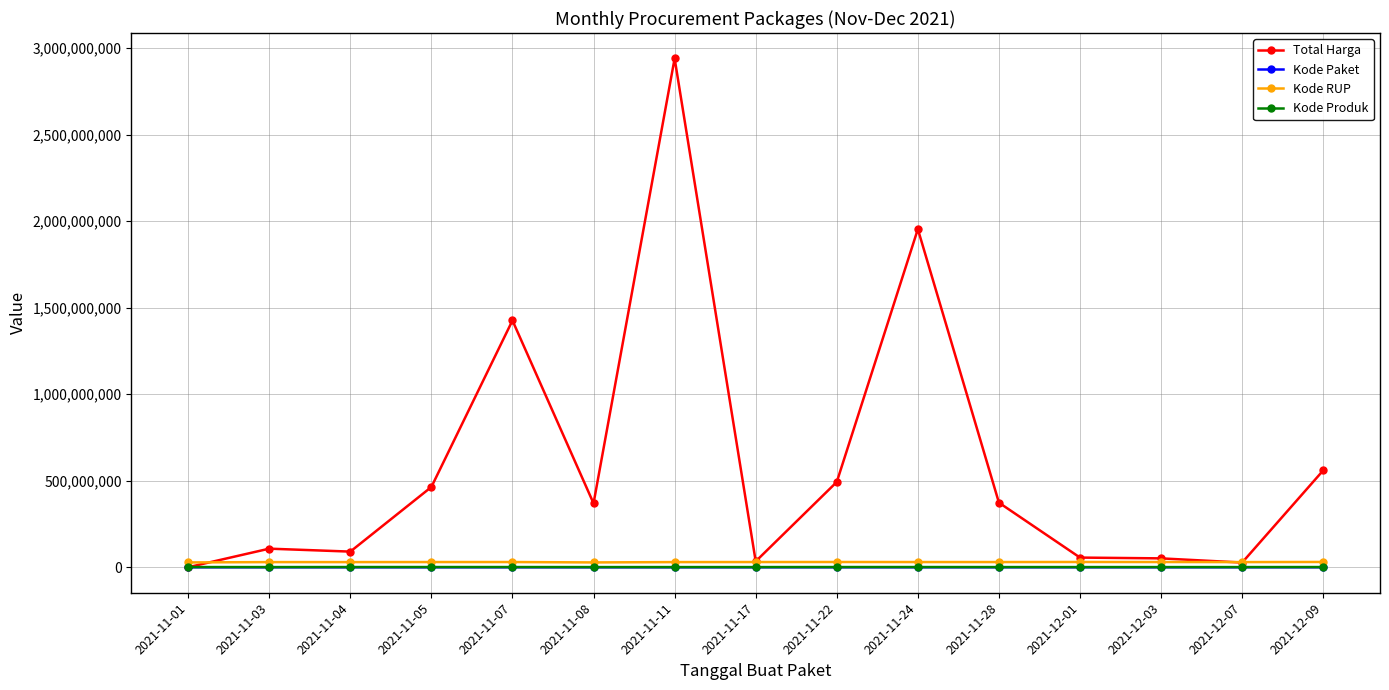

At how many categories does at least one series exceed 1148867485?

3